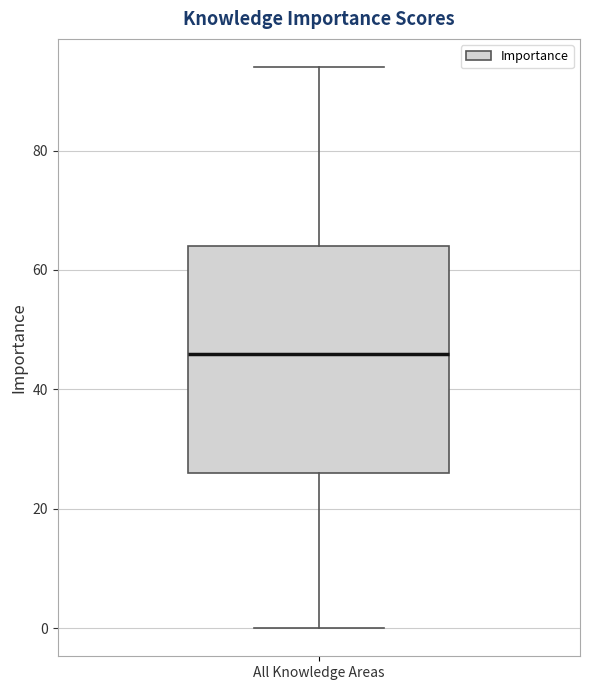

Where does the lower whisker of the box for All Knowledge Areas end on the y-axis? The values are not printed on the chart, so give them approximately, as read against the axis.

0